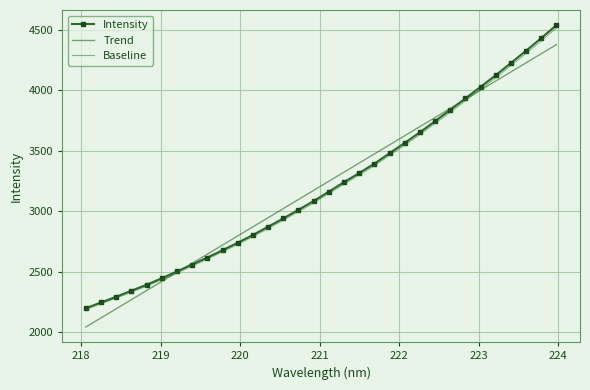

How many categories are shown in the chart?

32